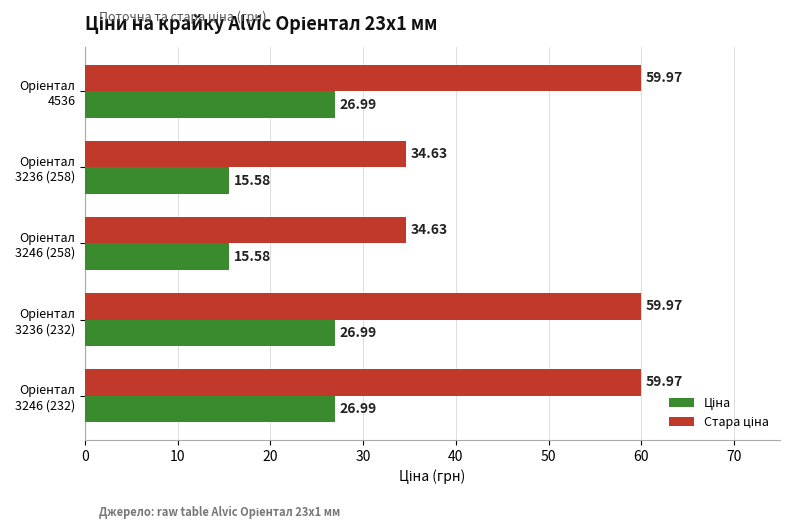

At how many categories does at least one series exceed 38?

3